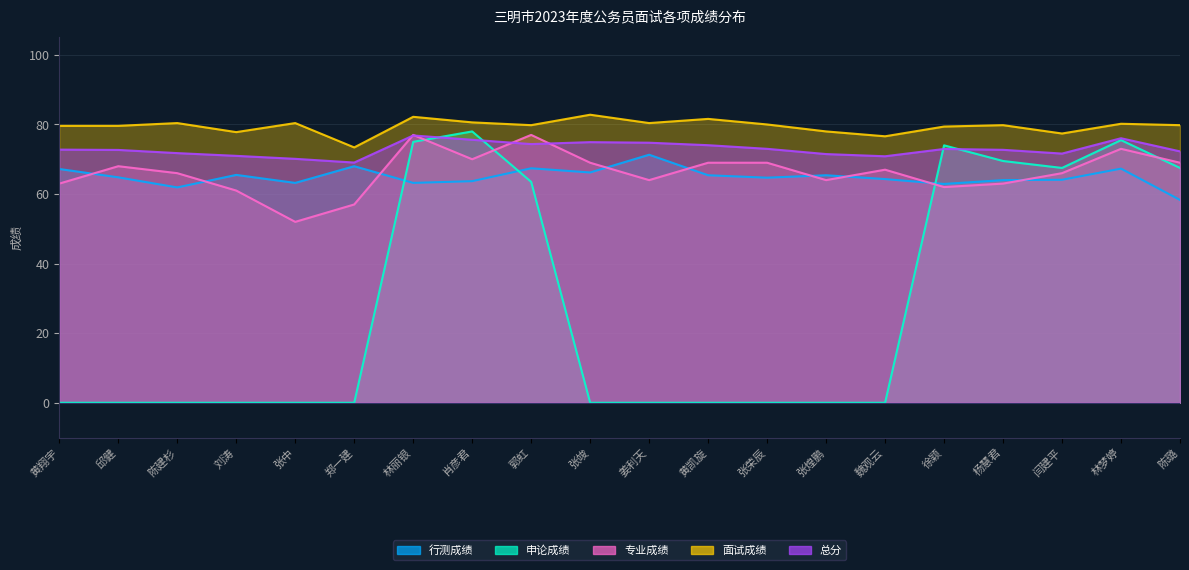

The 申论成绩 series shows 106.9 at 徐颖. True or false?

False